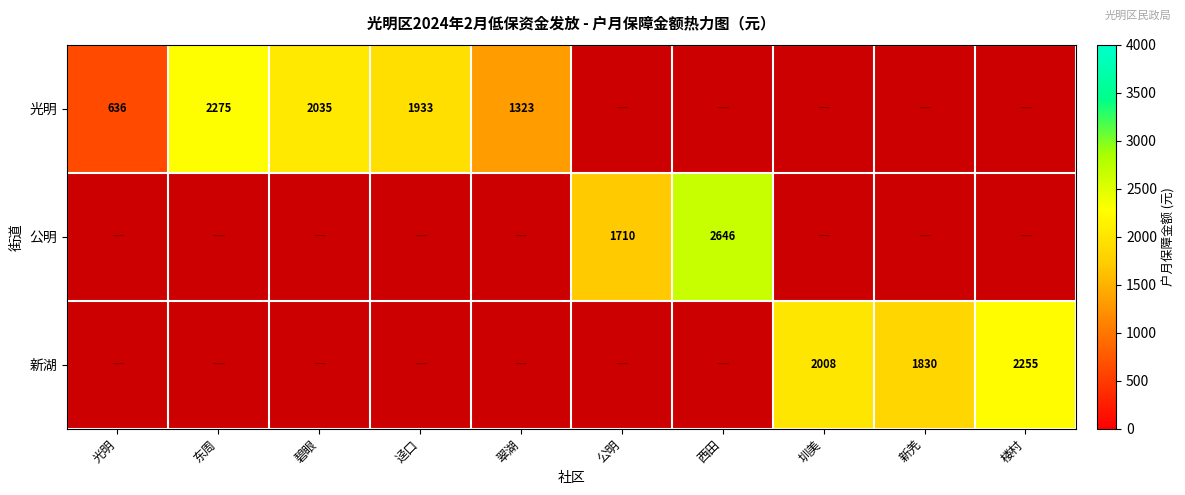

The 新湖 series shows 1830 at 新羌. True or false?

True